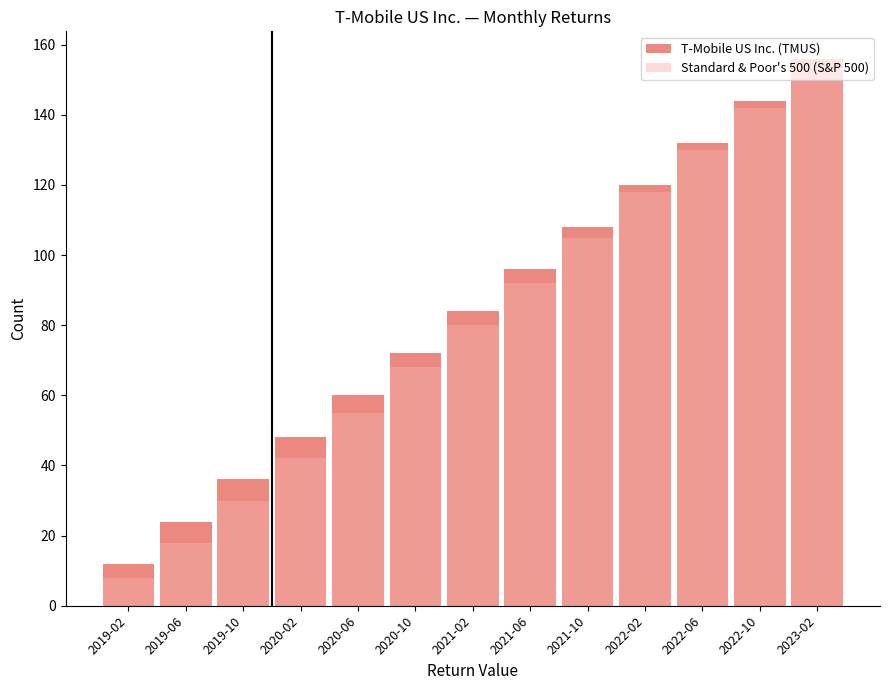

How many groups of bars are there?

13